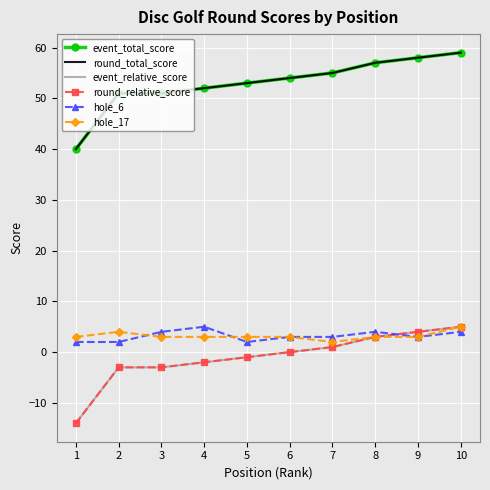

What is the average value of the event_total_score series?

53